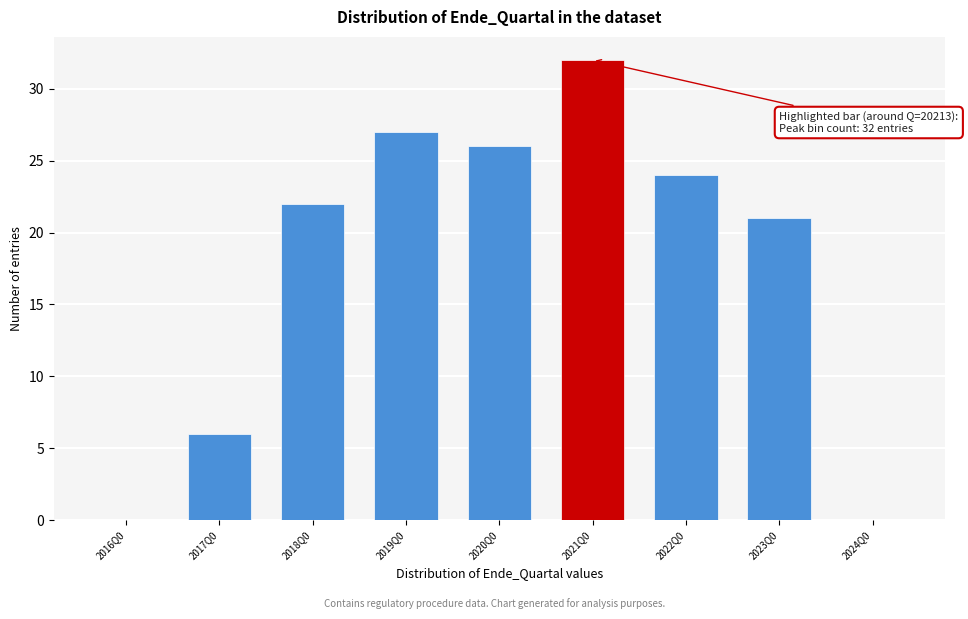

Reading left to right, list all the values displayed in this chart.

2016Q0=0	2017Q0=6	2018Q0=22	2019Q0=27	2020Q0=26	2021Q0=32	2022Q0=24	2023Q0=21	2024Q0=0